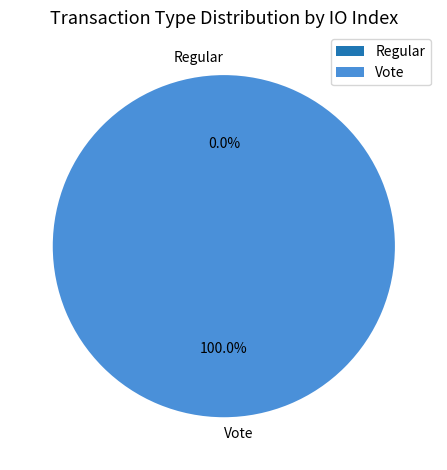

Which slice is the smallest?

Regular